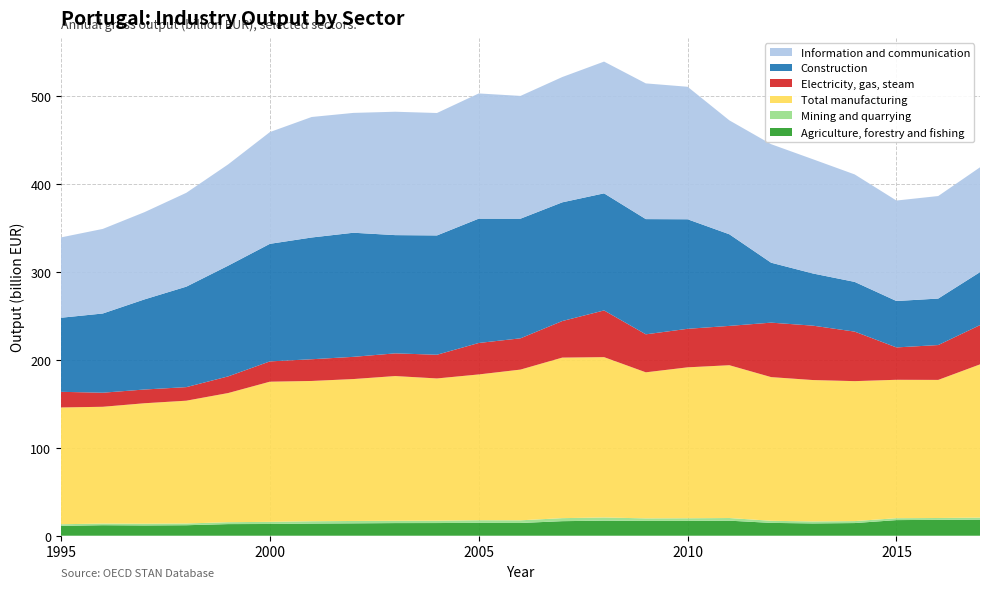

Reading left to right, transcribe all the data shown in this chart.

Agriculture, forestry and fishing: 11.2	11.9	11.7	11.9	13.2	13.3	13.8	14.1	14.4	14.4	14.6	14.5	16.5	17.1	16.8	16.9	17.1	14.6	14.0	14.4	17.8	18.1	18.3
Mining and quarrying: 1.8	1.9	1.9	2.0	2.2	2.5	2.6	2.7	2.6	2.7	3.0	3.0	3.4	3.6	2.9	3.0	3.0	2.4	2.3	2.2	2.2	2.1	2.2
Total manufacturing: 132.7	132.7	136.9	139.5	146.8	159.3	159.4	161.3	164.5	161.7	165.7	171.3	182.4	182.2	166.0	171.5	173.7	163.3	160.7	159.1	157.3	156.9	174.2
Electricity, gas, steam: 17.8	16.0	15.6	15.4	18.9	23.1	24.7	25.2	25.8	26.9	35.8	35.5	41.5	53.1	43.2	43.8	44.7	61.9	61.8	56.3	36.8	39.6	44.6
Construction: 84.2	90.0	102.4	114.2	125.8	133.6	138.3	141.0	134.4	135.6	141.3	136.0	134.9	133.1	130.9	124.5	104.1	68.1	59.3	56.5	52.7	52.8	60.2
Information and communication: 91.3	96.1	99.2	106.7	115.1	127.0	136.9	136.2	140.2	139.1	142.3	139.5	142.4	149.7	154.2	150.6	129.5	134.7	129.8	122.1	114.2	116.5	119.1